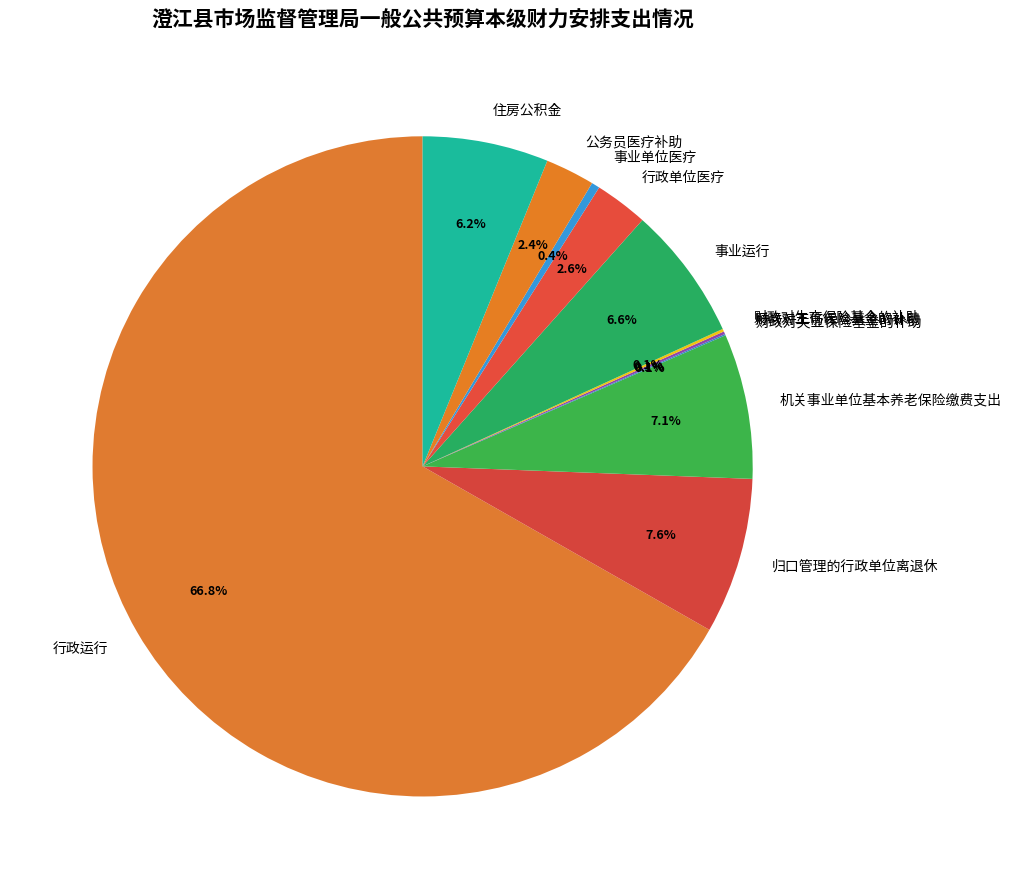

To the nearest percent, what is the difference between the largest and smallest slice percentages?

67%